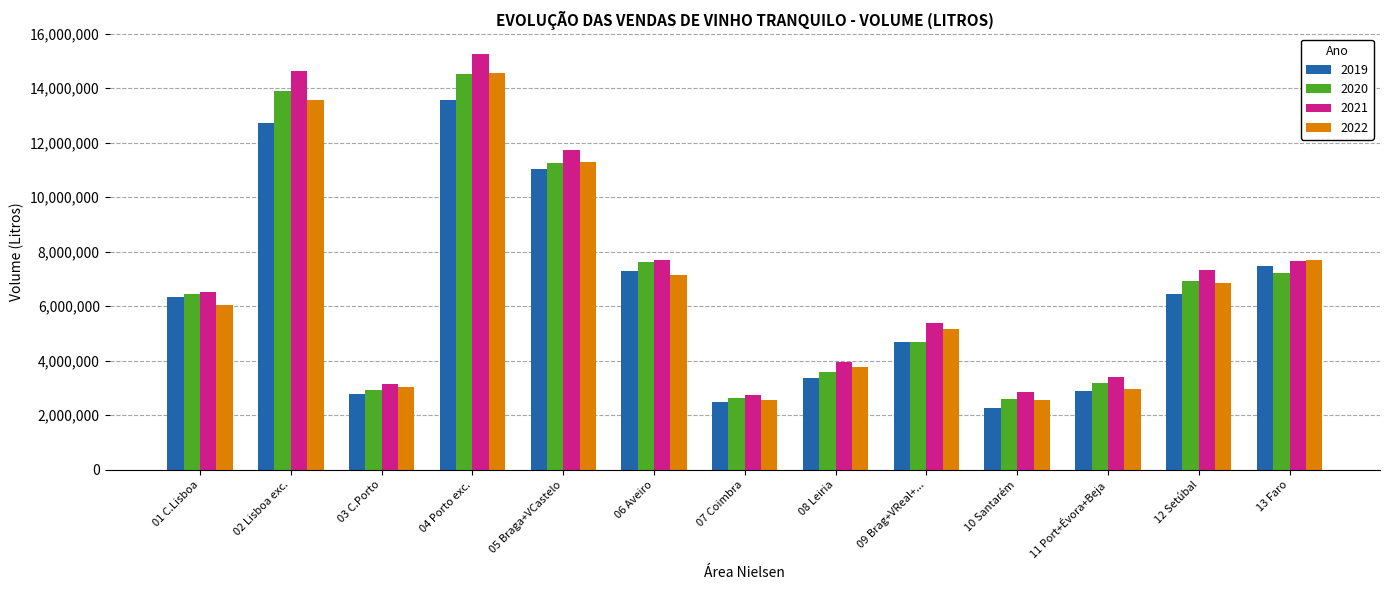

Which series has the largest range (max minus min)?

2021